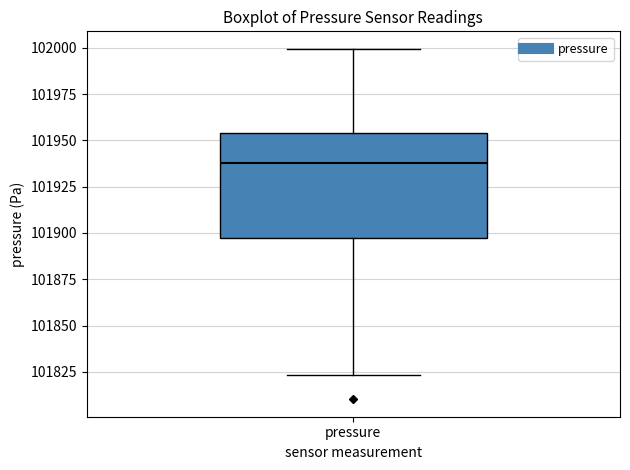

Transcribe this box plot: give where the median line is, the range the box spans, and where the two whiskers end, as read against the y-axis. The values are not printed on the chart, so give them approximately, as read against the axis.

median 101940, box 101895 to 101955, whiskers 101825 to 102000